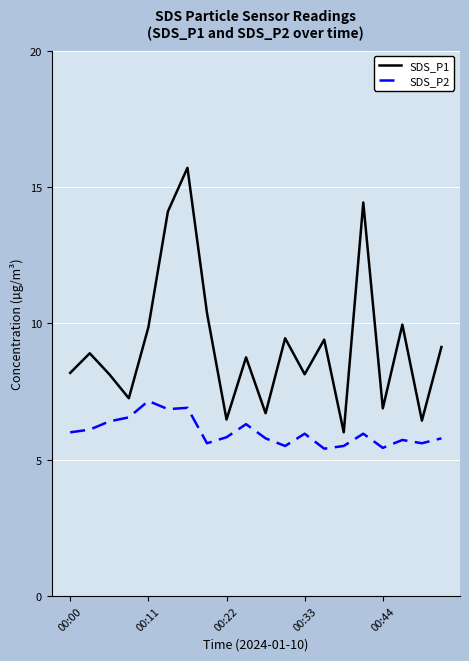

True or false: SDS_P2 and SDS_P1 cross at least once.

False